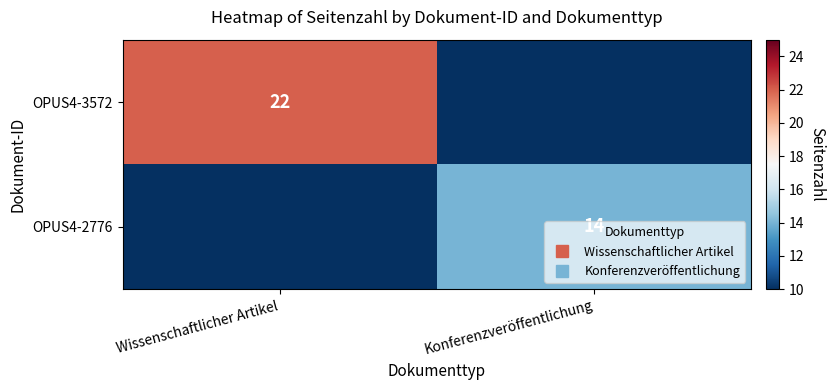

The value of OPUS4-3572 at Konferenzveröffentlichung is 0. True or false?

True